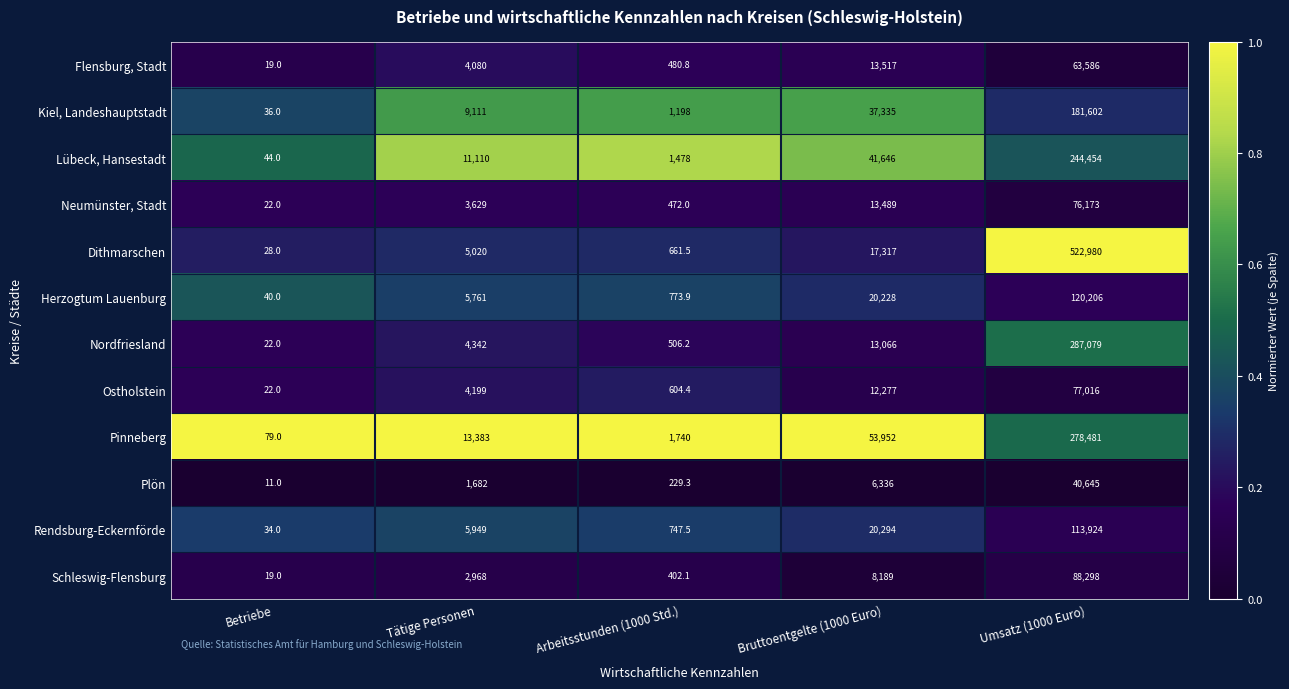

Which series has the largest range (max minus min)?

Dithmarschen